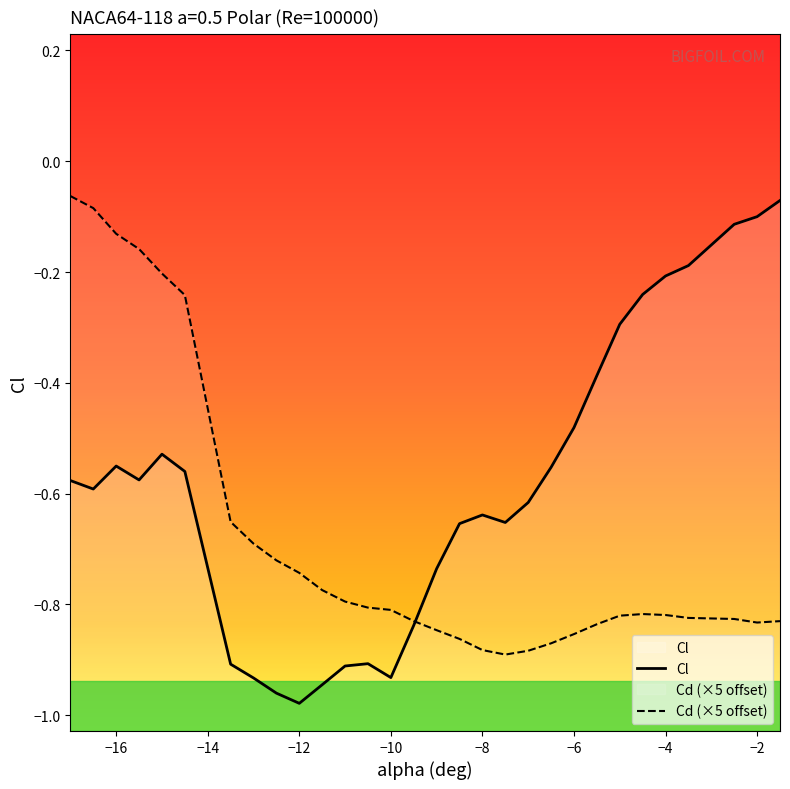

True or false: Cd (×5 offset) has a value of -1.0 at −12.

False